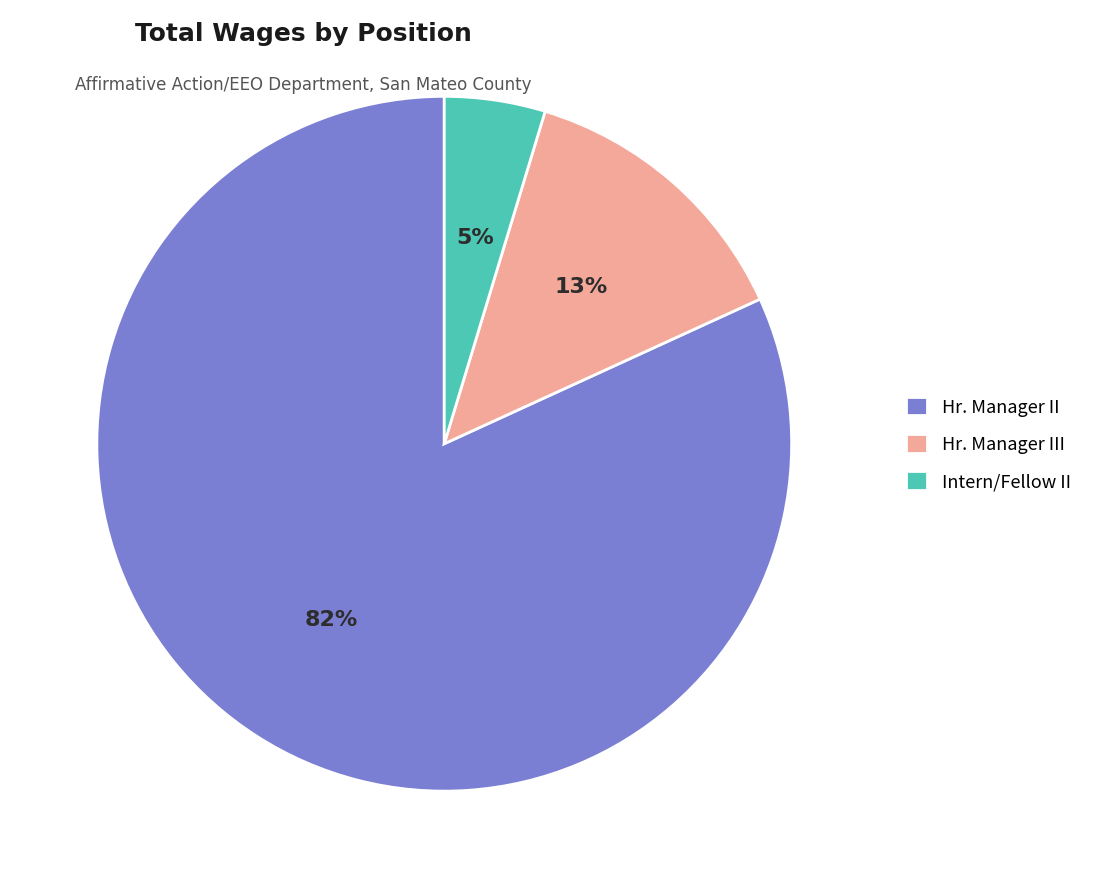

True or false: Hr. Manager III accounts for 13% of the total.

True